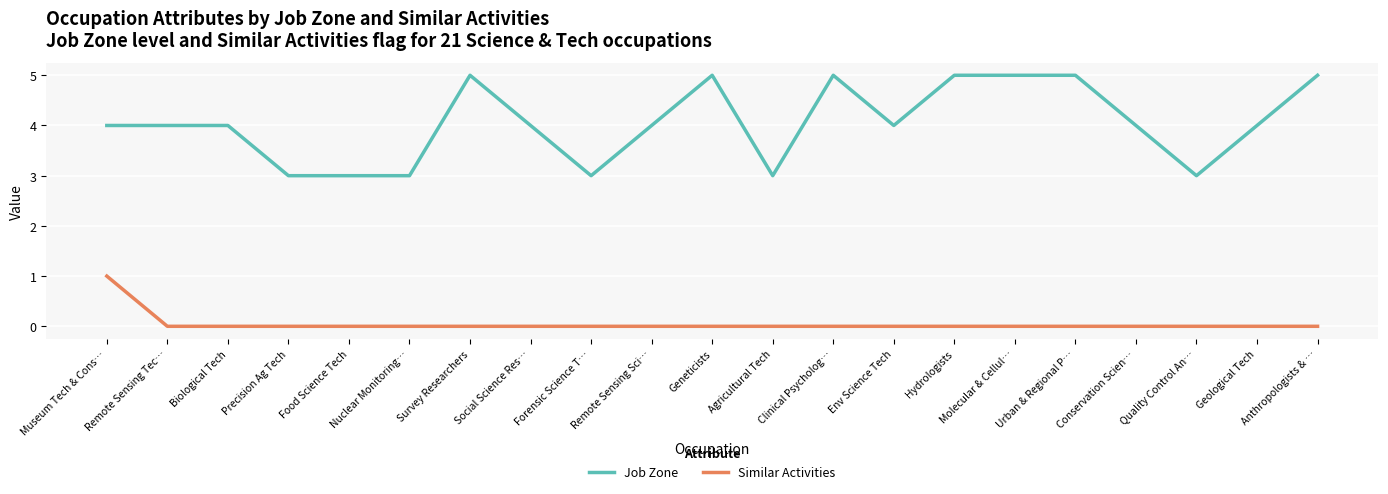

List the series in order of their peak value, highest first.

Job Zone, Similar Activities